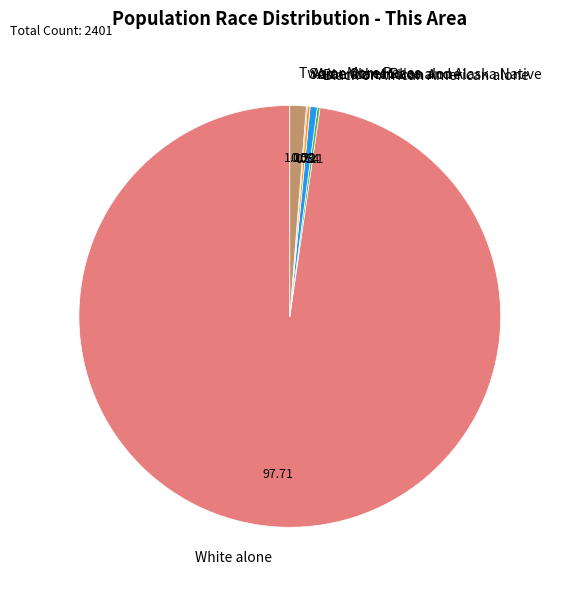

What is the ratio of the value at Two or More Races to the value at American Indian and Alaska Native?

2.3